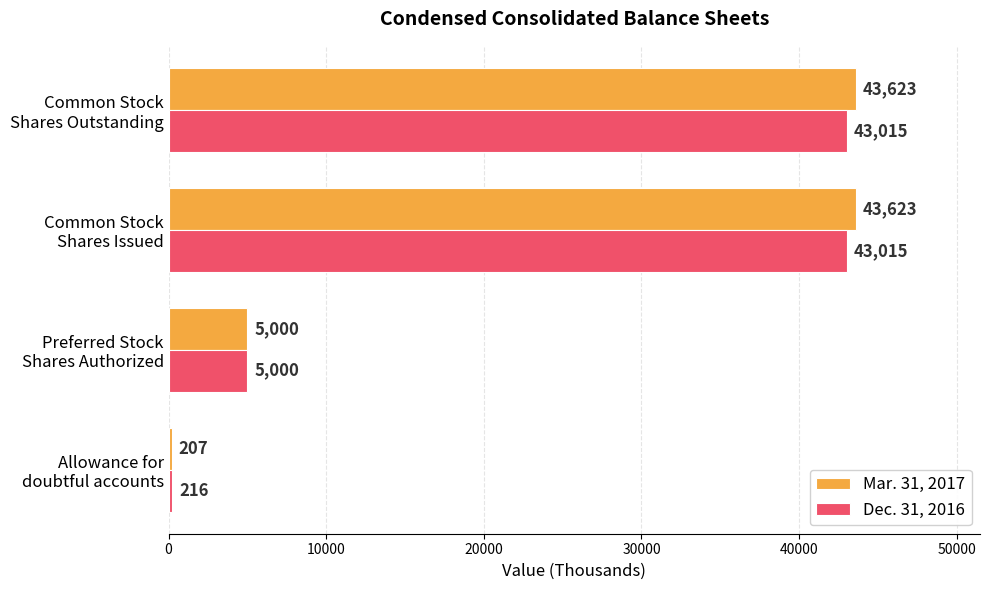

Rank the series by their average value, from lowest to highest.

Dec. 31, 2016, Mar. 31, 2017